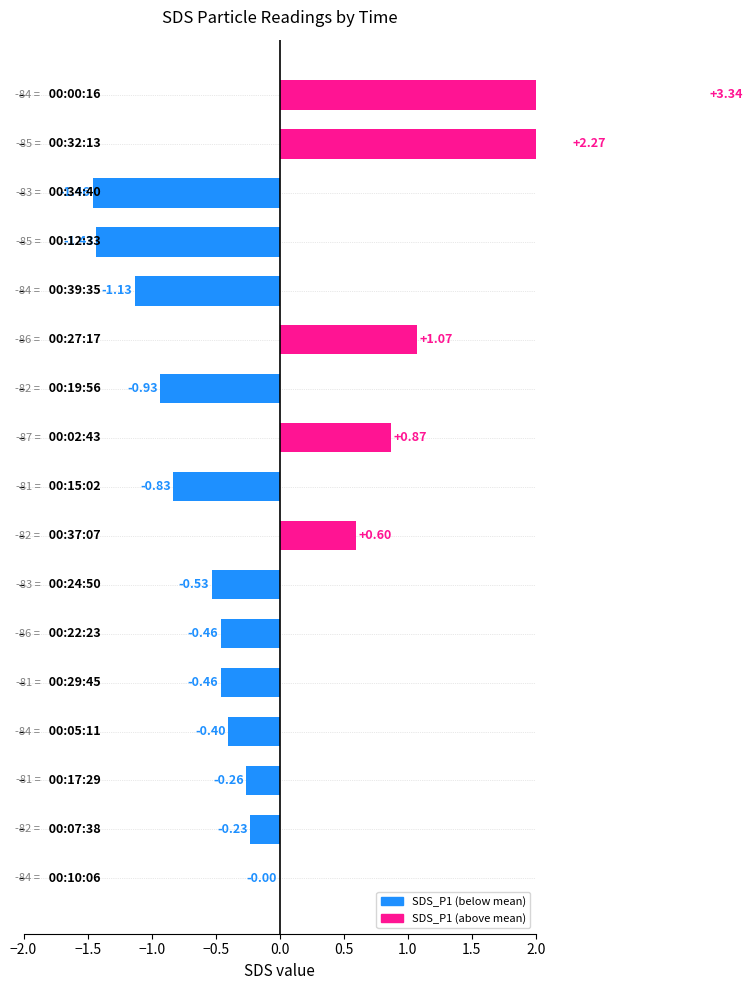

What is the difference between the second highest and minimum values?

3.7